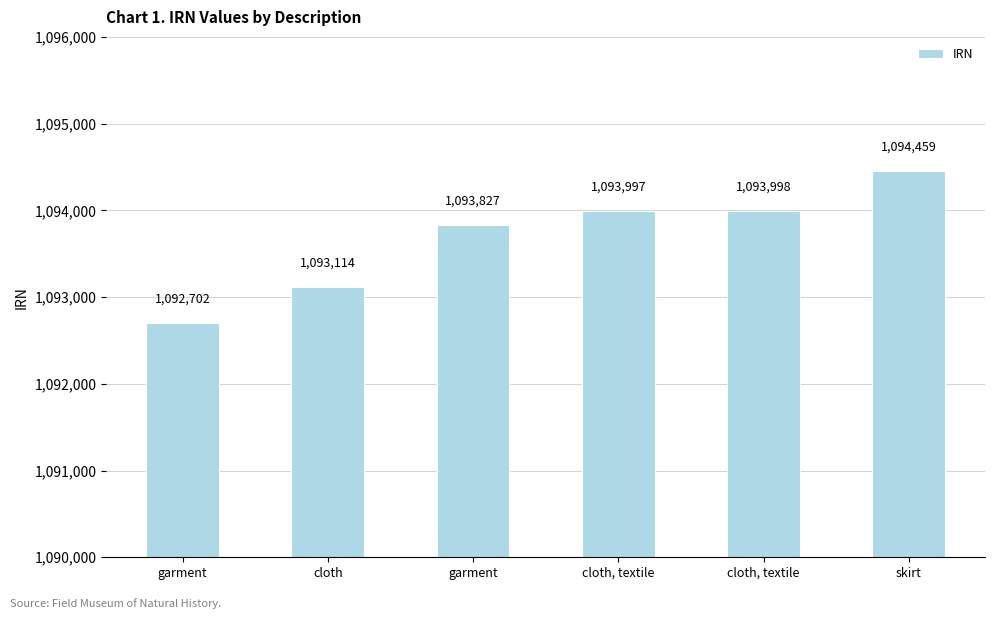

Are the bars grouped side by side (vs. stacked)?

No